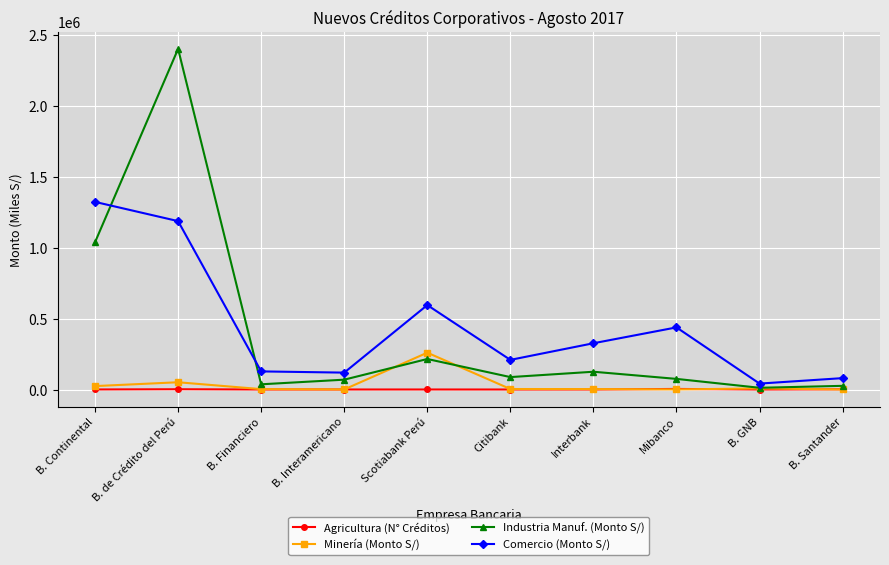

List the series in order of their peak value, highest first.

Industria Manuf. (Monto S/), Comercio (Monto S/), Minería (Monto S/), Agricultura (N° Créditos)